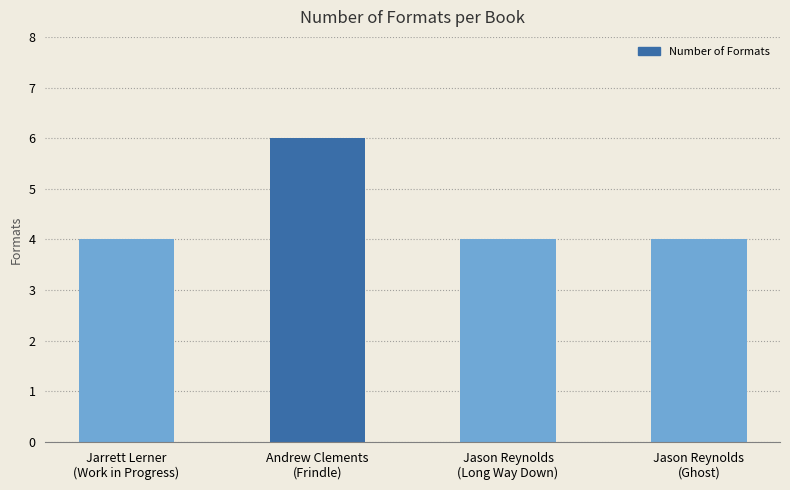

What is the change in value from Andrew Clements
(Frindle) to Jason Reynolds
(Long Way Down)?

-2